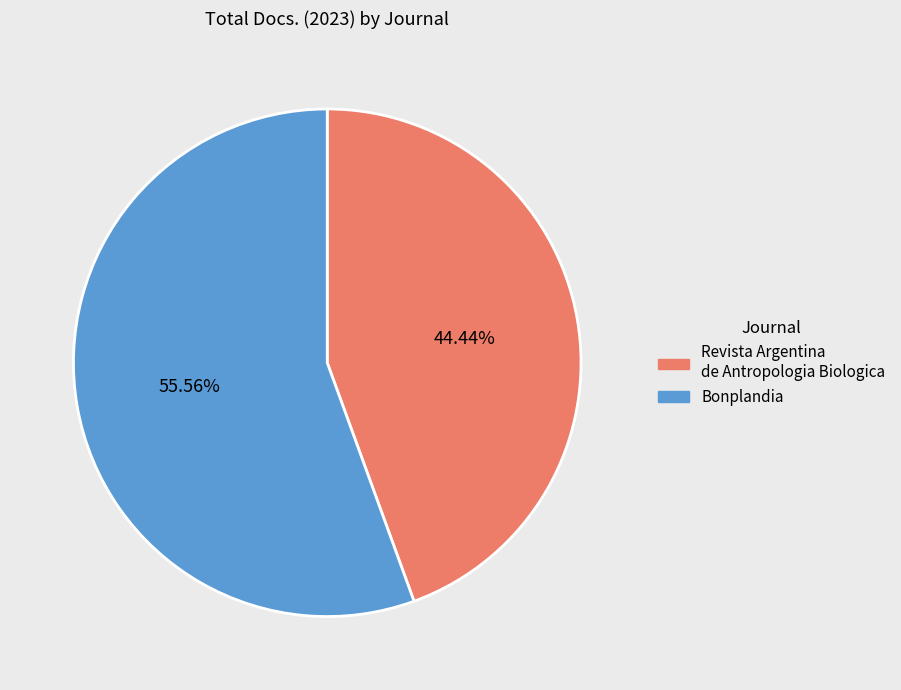

To the nearest percent, what is the difference between the largest and smallest slice percentages?

11%